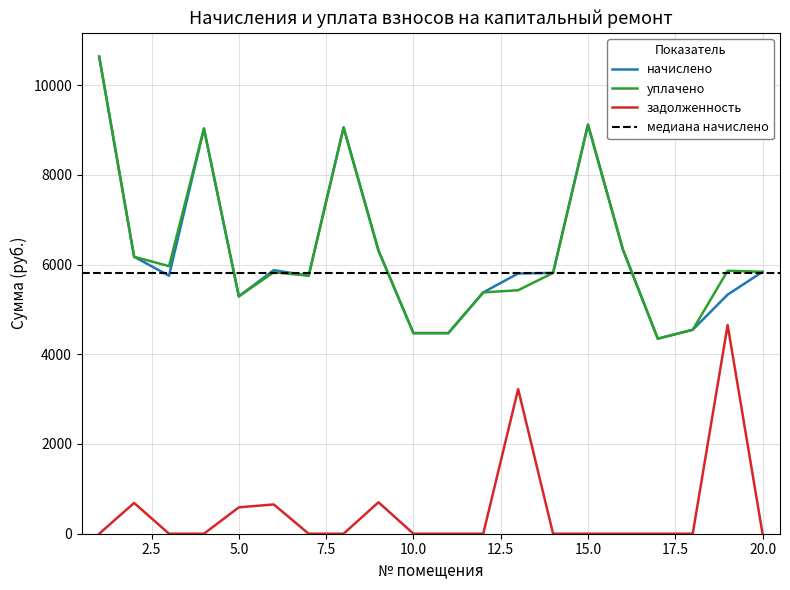

Which series has the largest total across all categories?

уплачено